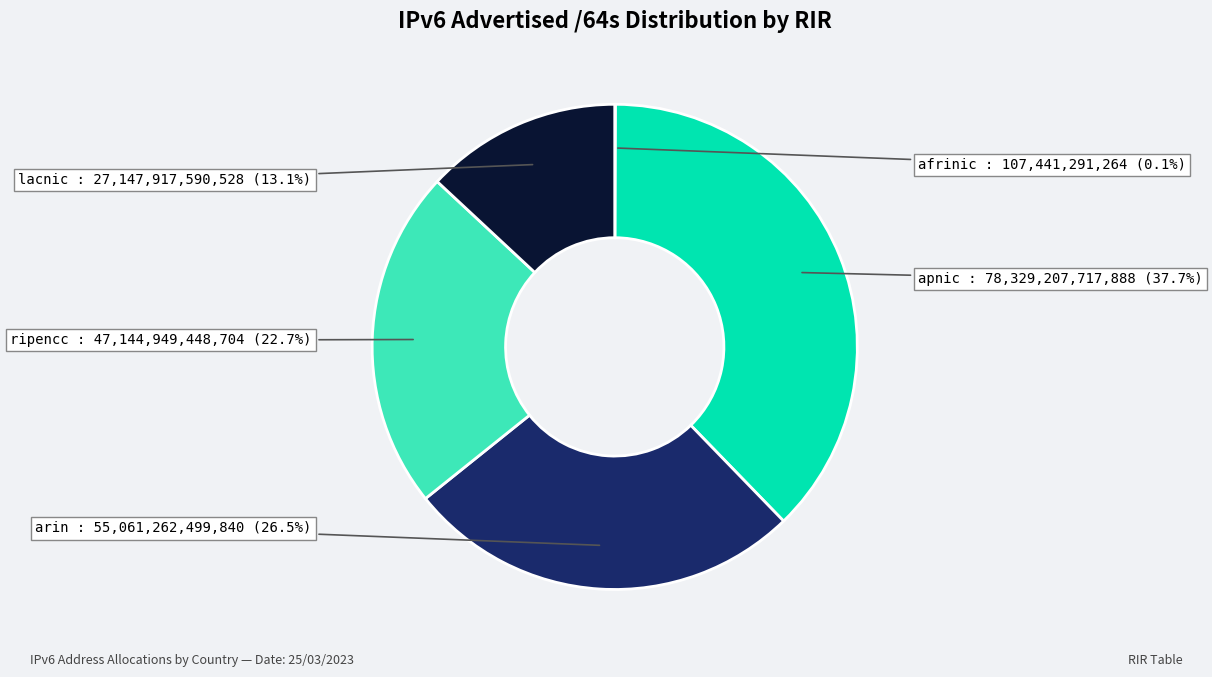

Between arin and apnic, which is larger?

apnic